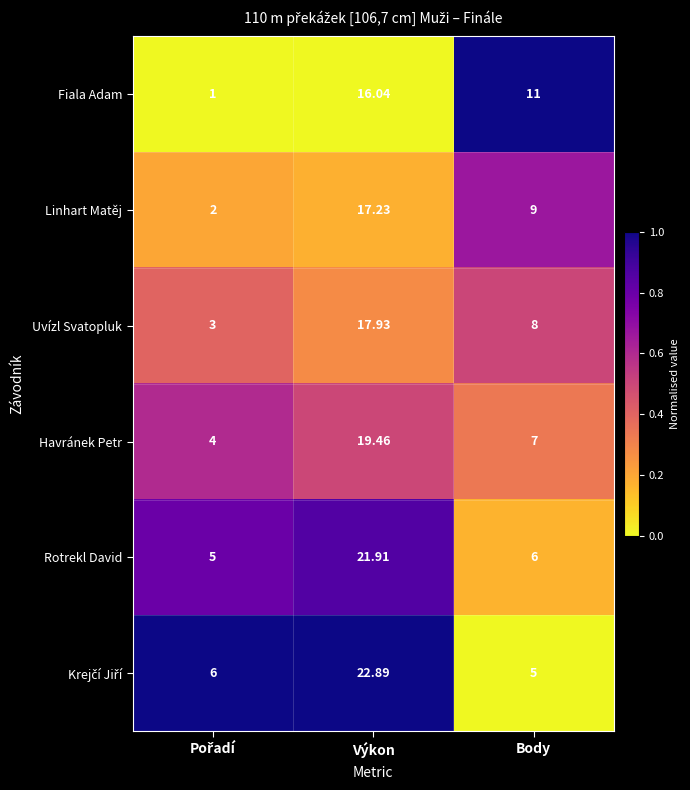

Which label corresponds to the largest value in the chart?

Výkon